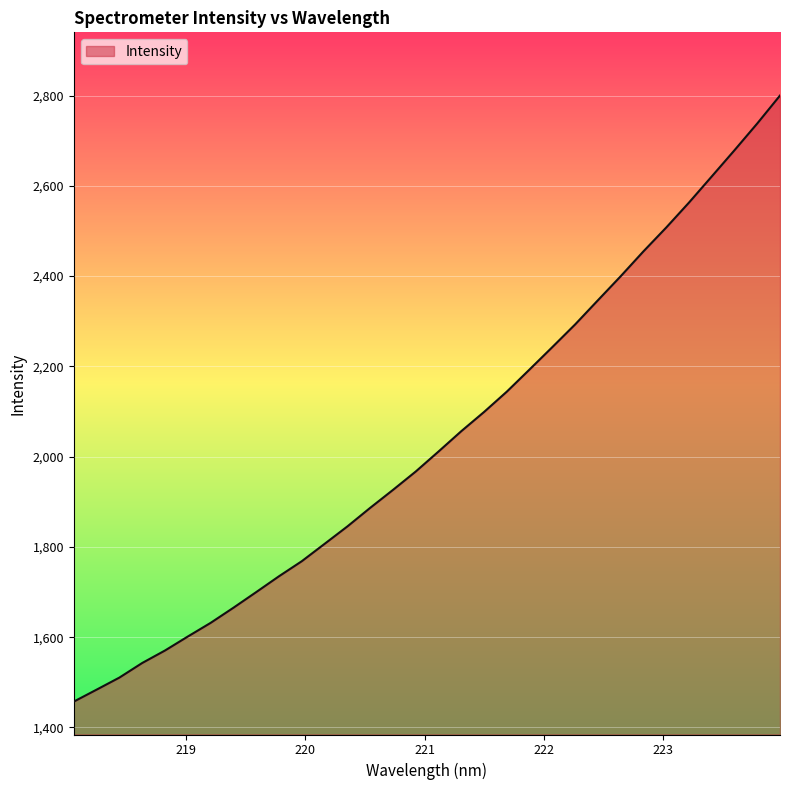

What is the greatest value displayed?

2800.1